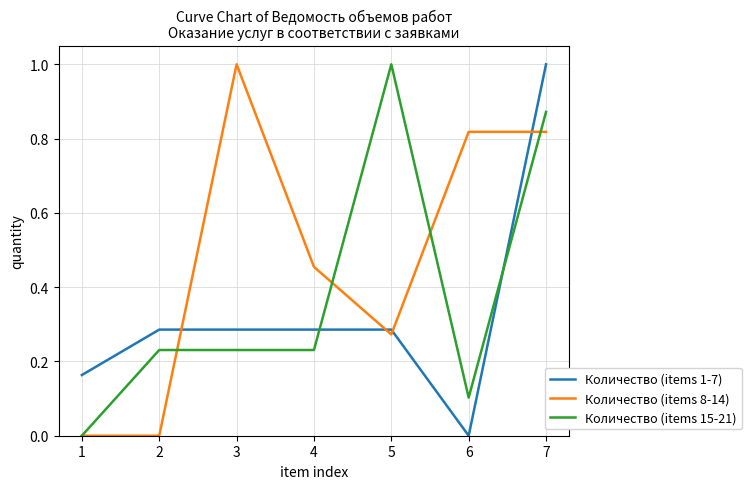

Is it true that Количество (items 1-7) equals 0.5 at 6?

False